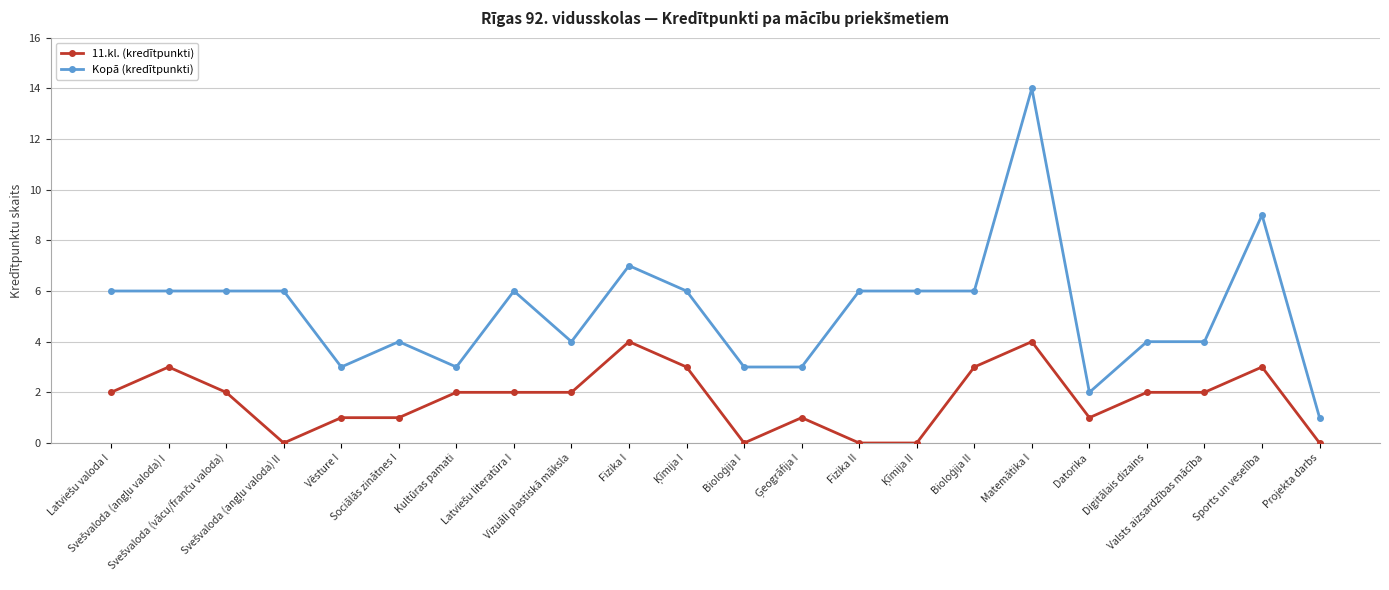

Does the chart have visible grid lines?

Yes